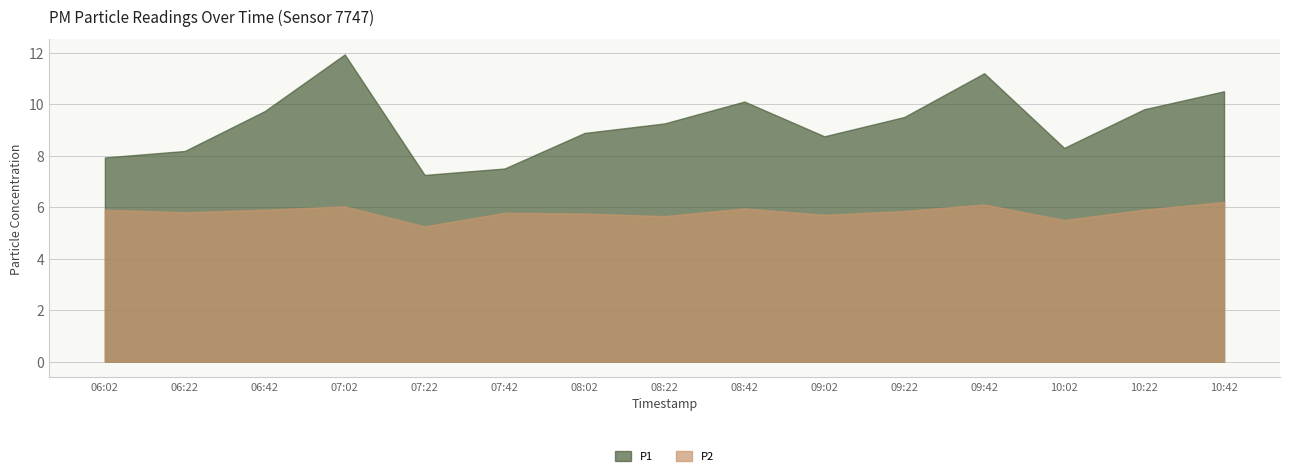

True or false: P2 and P1 intersect in this chart.

False